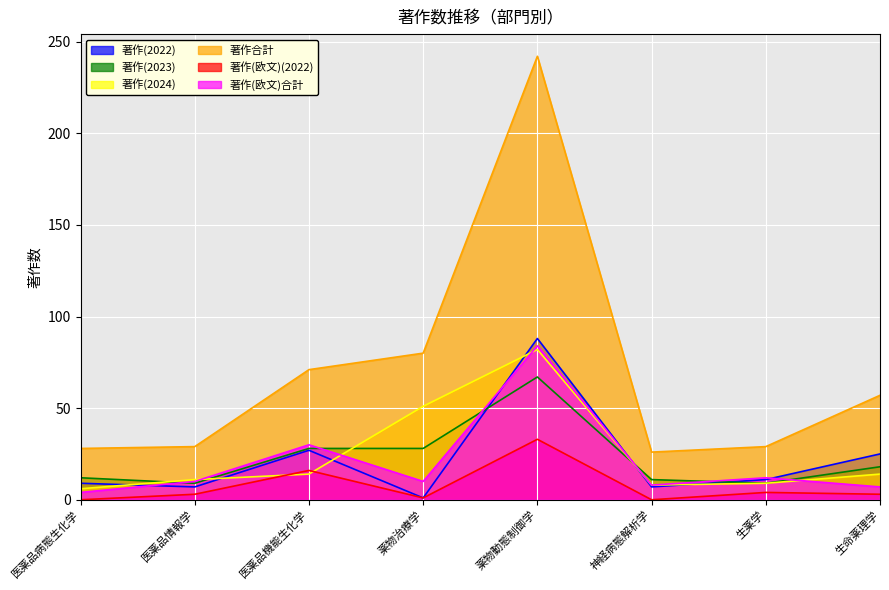

What position from the right is 生命薬理学?

1